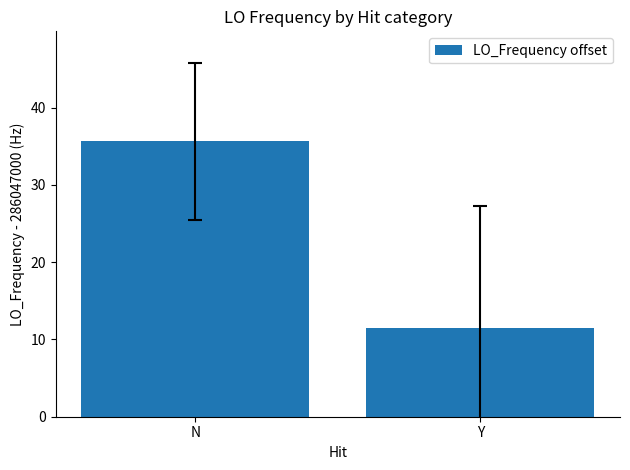

What is the sum of the values at Y and N?

47.1